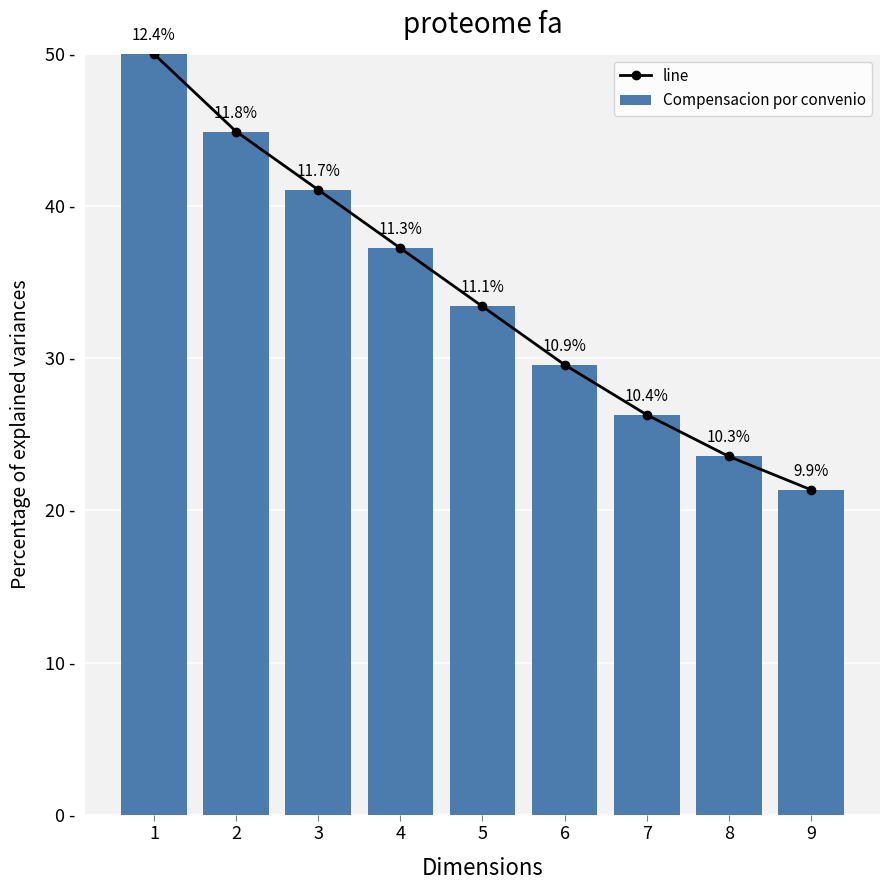

The value of line at 4 is 680. True or false?

True